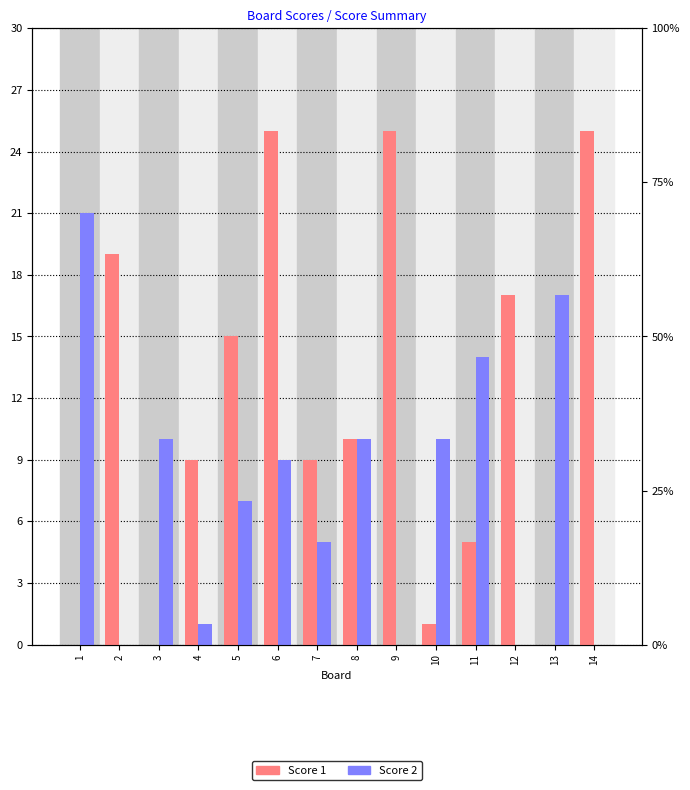

Which has a higher value, 5 or 7?

5